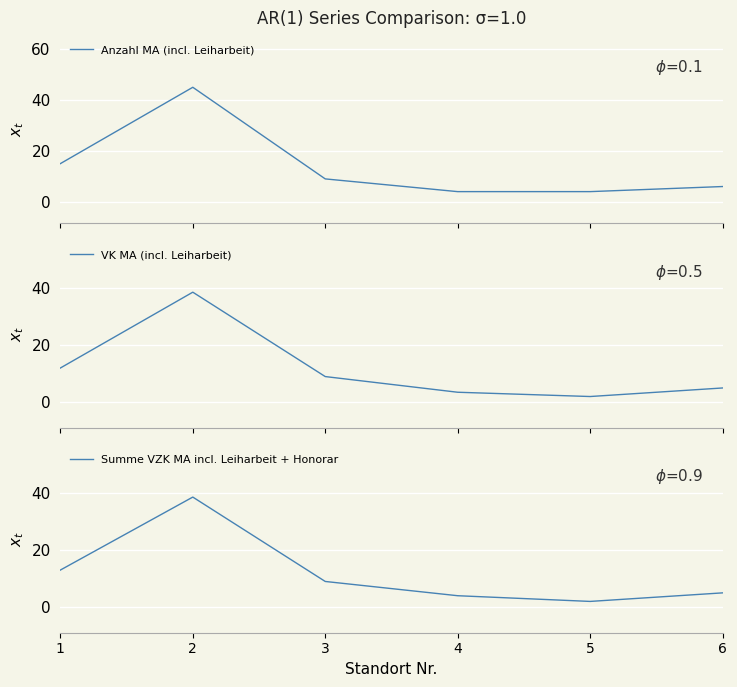

What is the difference between the second highest and second lowest values in the Summe VZK MA incl. Leiharbeit + Honorar series?

9.0